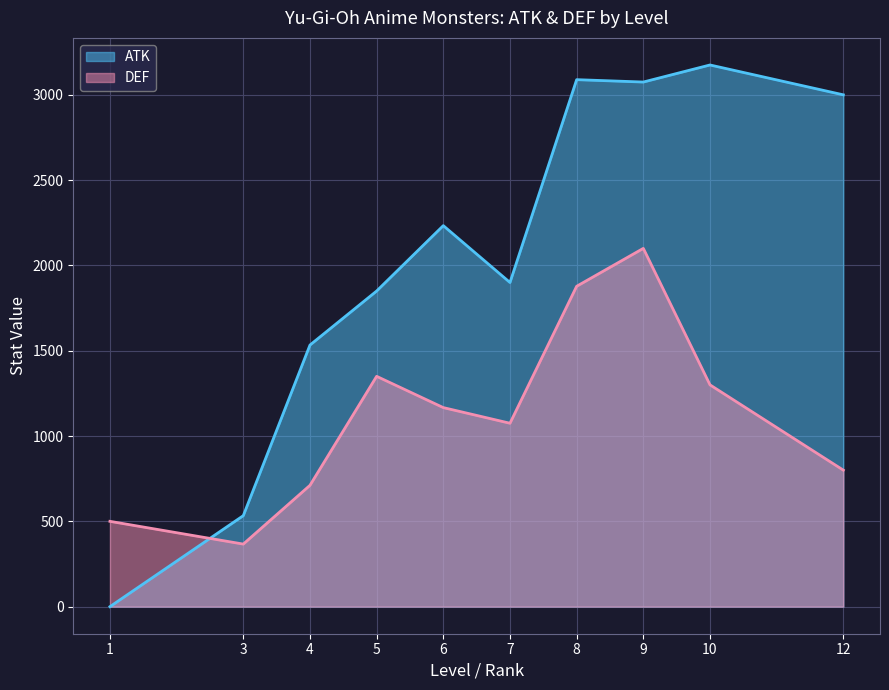

True or false: DEF has a value of 800 at 25.

False